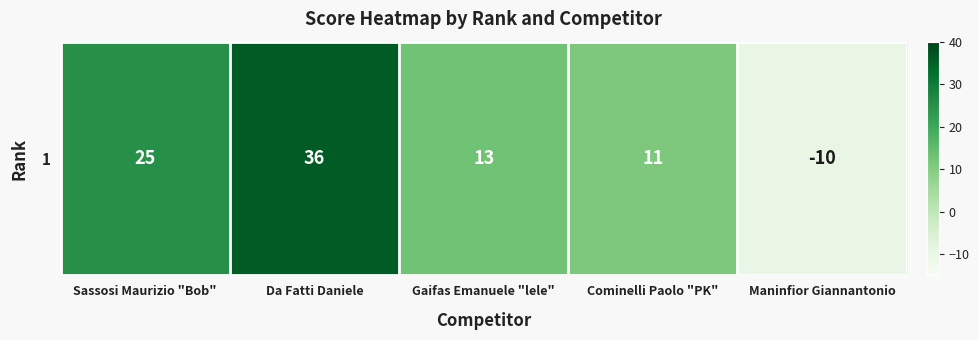

Read the value at Maninfior Giannantonio, to the nearest 5.

-10